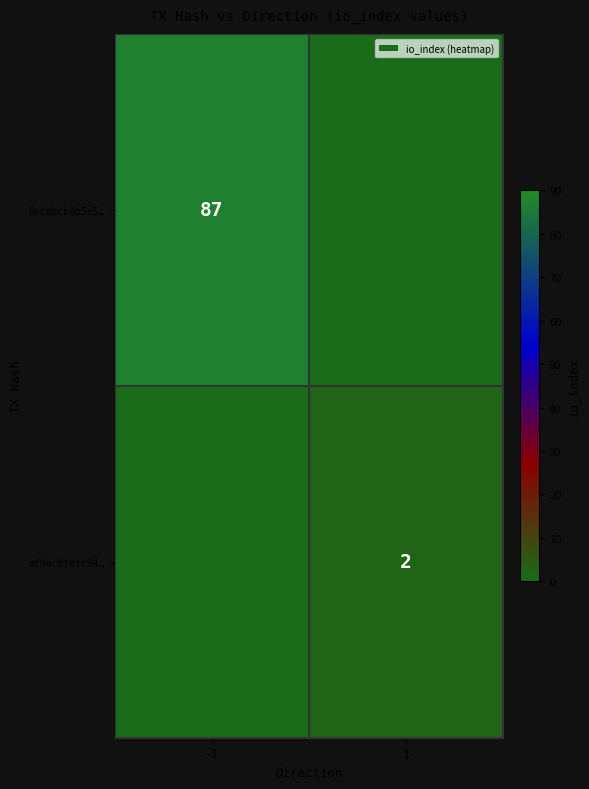

Is it true that af9ecbfefc94… equals 3 at 1?

False